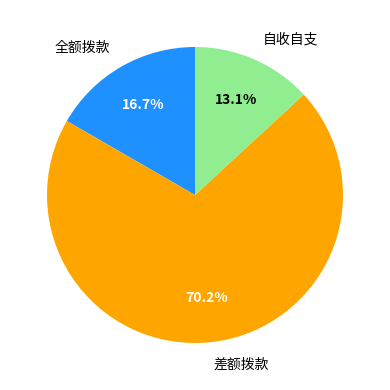

What portion of the pie excludes 差额拨款?

29.8%